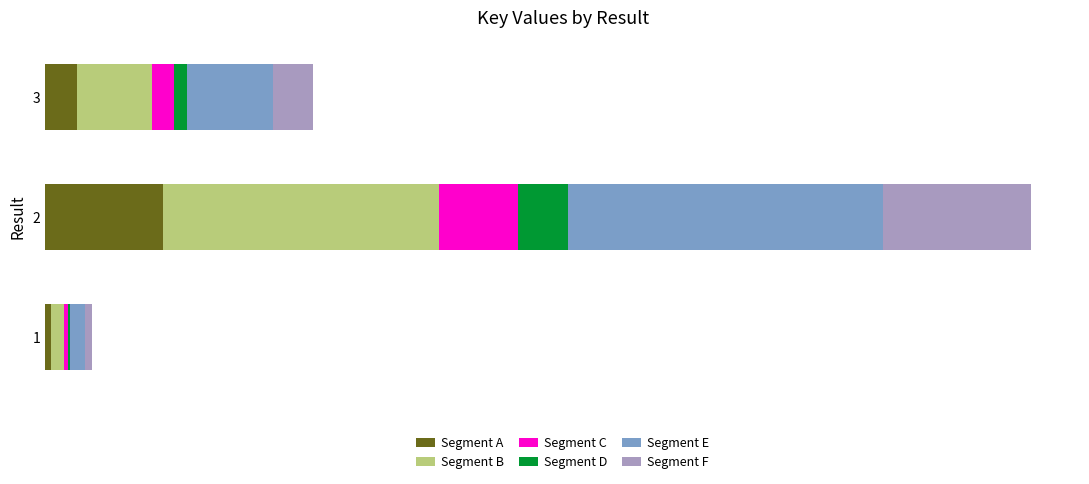

What are all the series names shown in the legend?

Segment A, Segment B, Segment C, Segment D, Segment E, Segment F